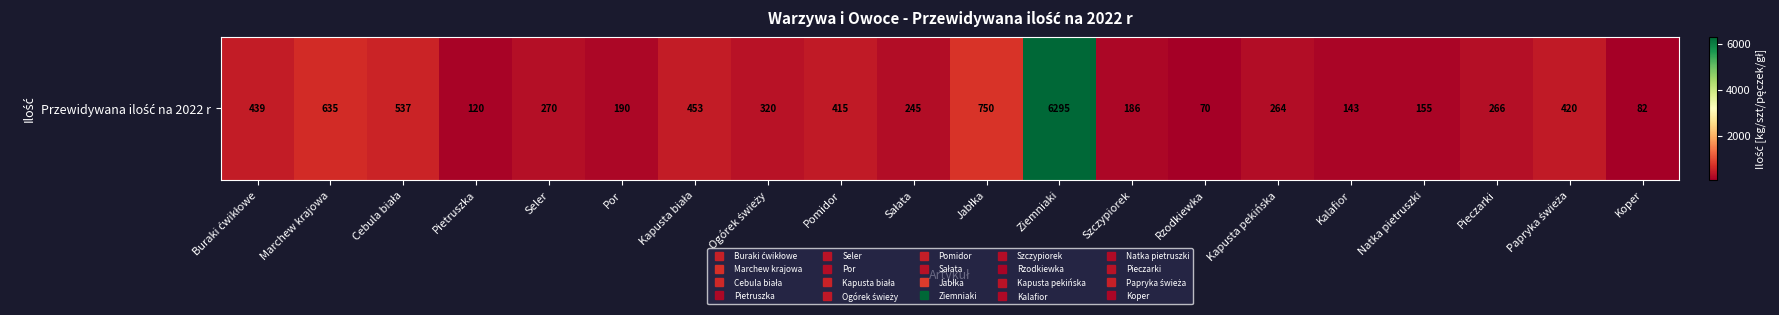

What is the average value?

613